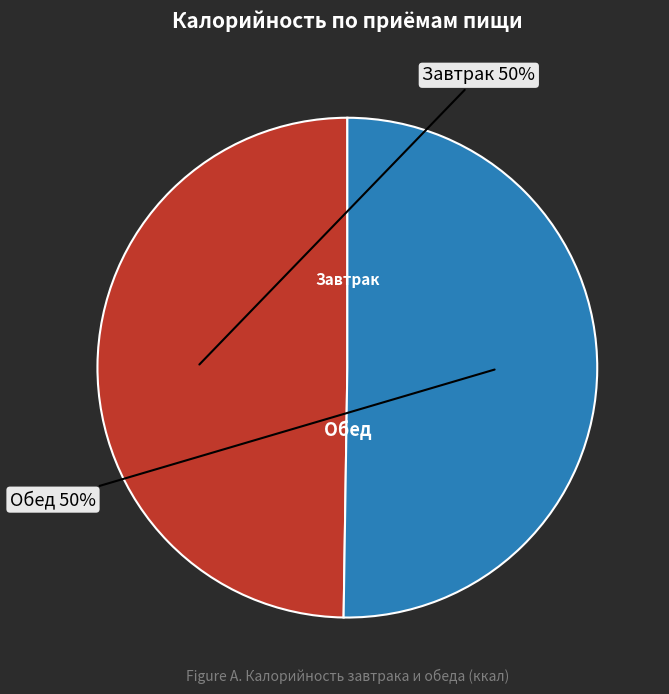

Which slice is the largest?

Обед